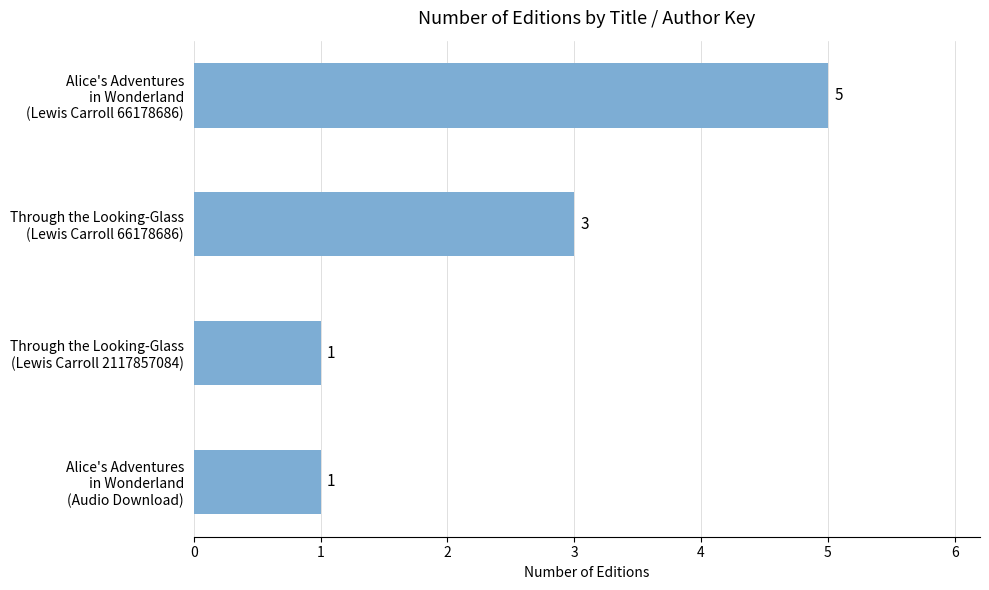

How many values are between 1 and 5?

4